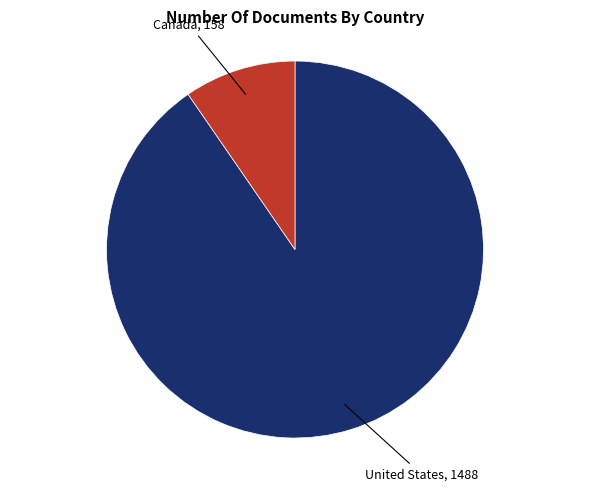

Is there a majority slice in this chart?

Yes